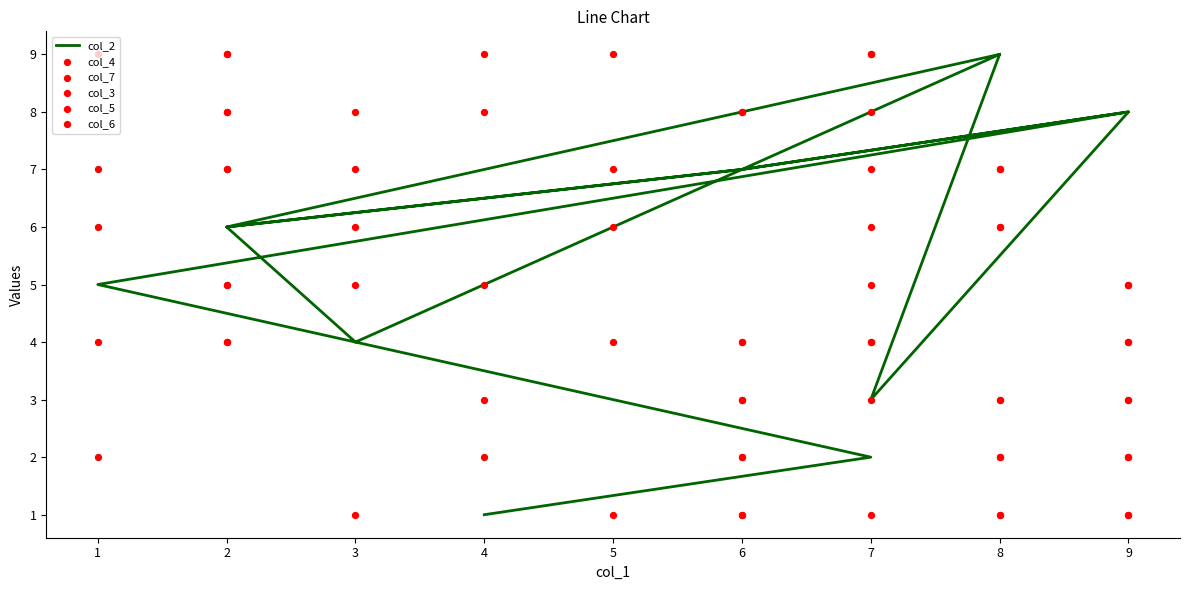

What are all the series names shown in the legend?

col_2, col_4, col_7, col_3, col_5, col_6